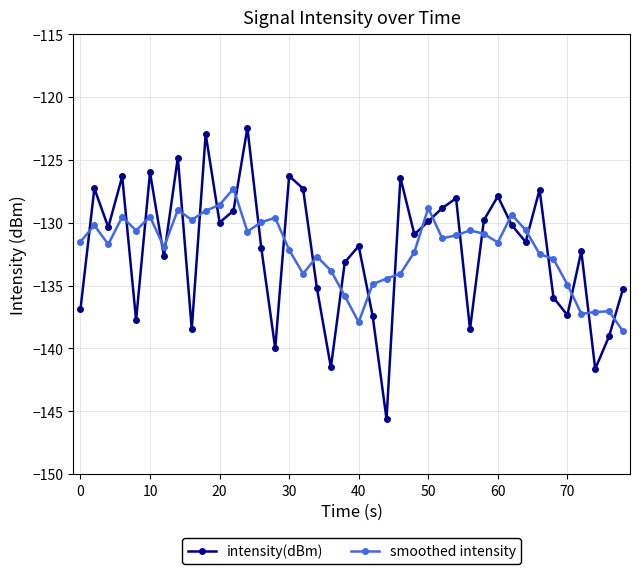

What is the maximum value shown in the chart?

-122.5